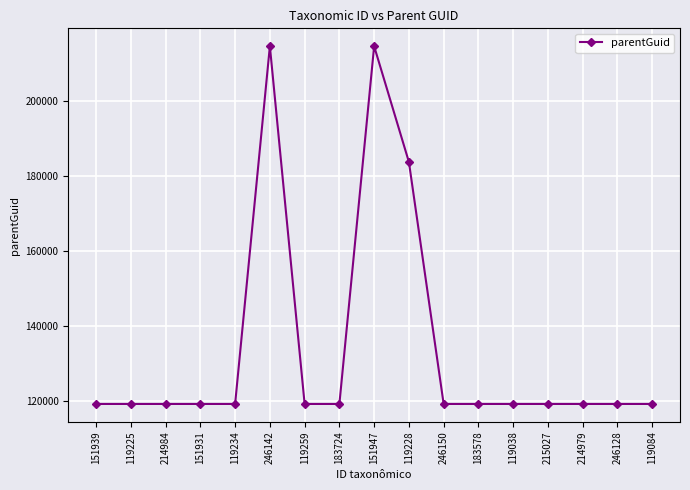

How many lines are shown in the chart?

1